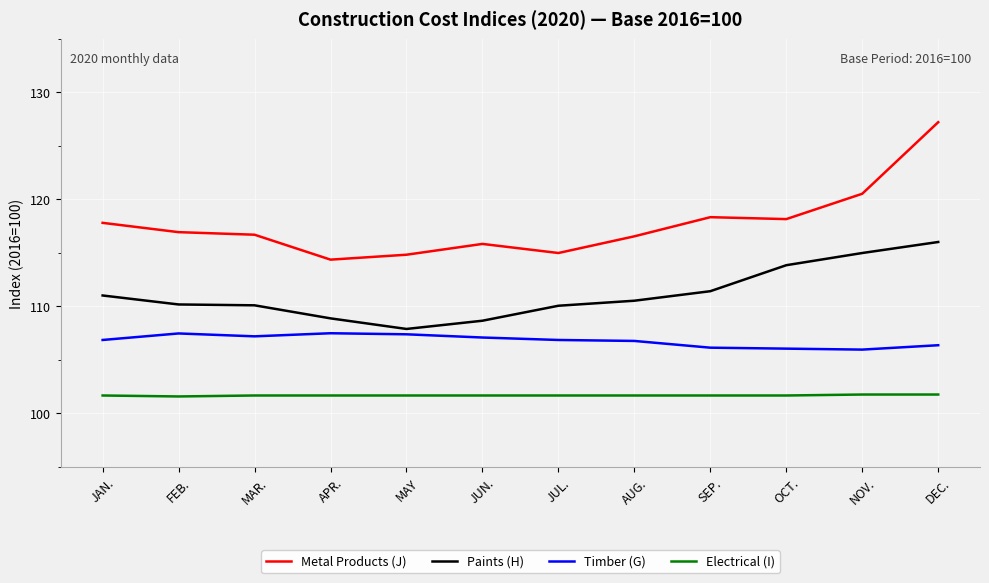

Which series has the widest spread of values?

Metal Products (J)